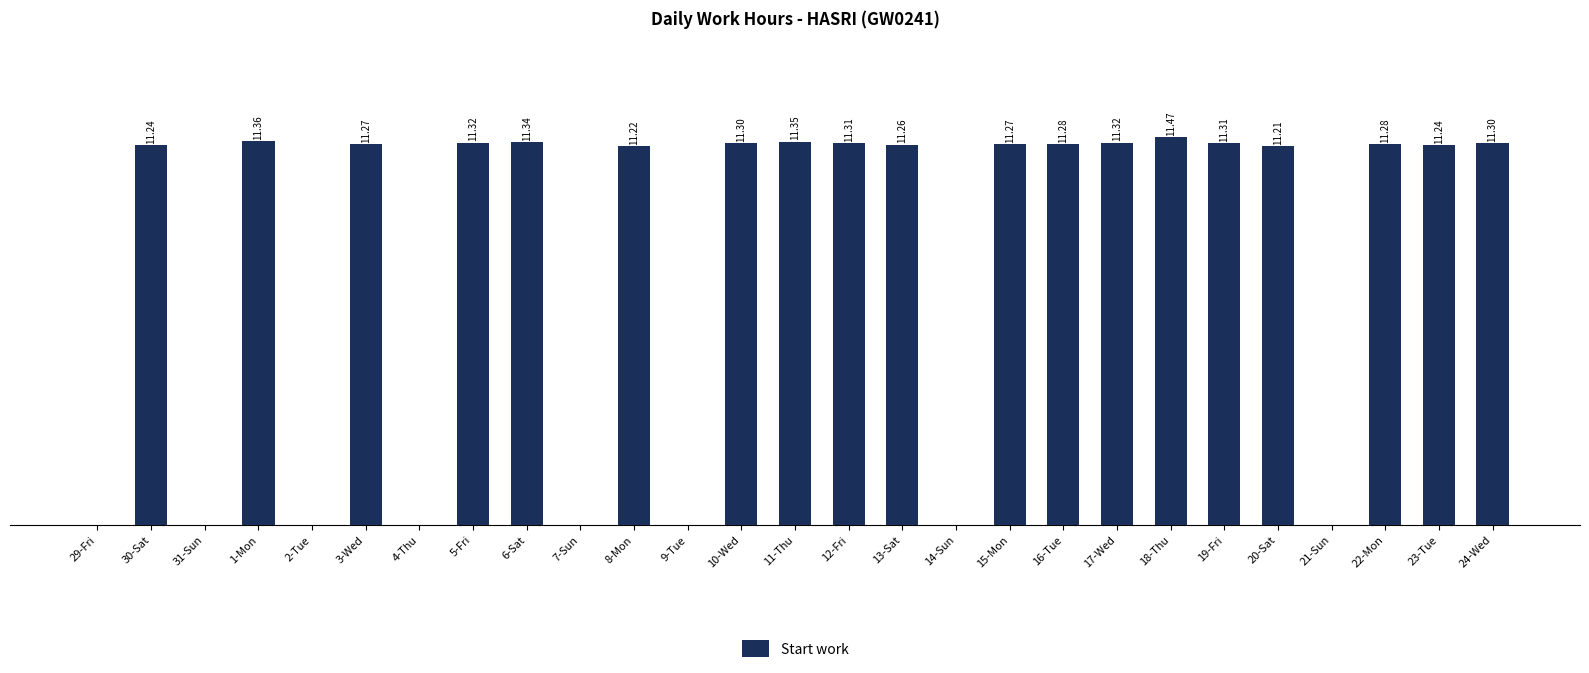

Which has a higher value, 15-Mon or 22-Mon?

22-Mon